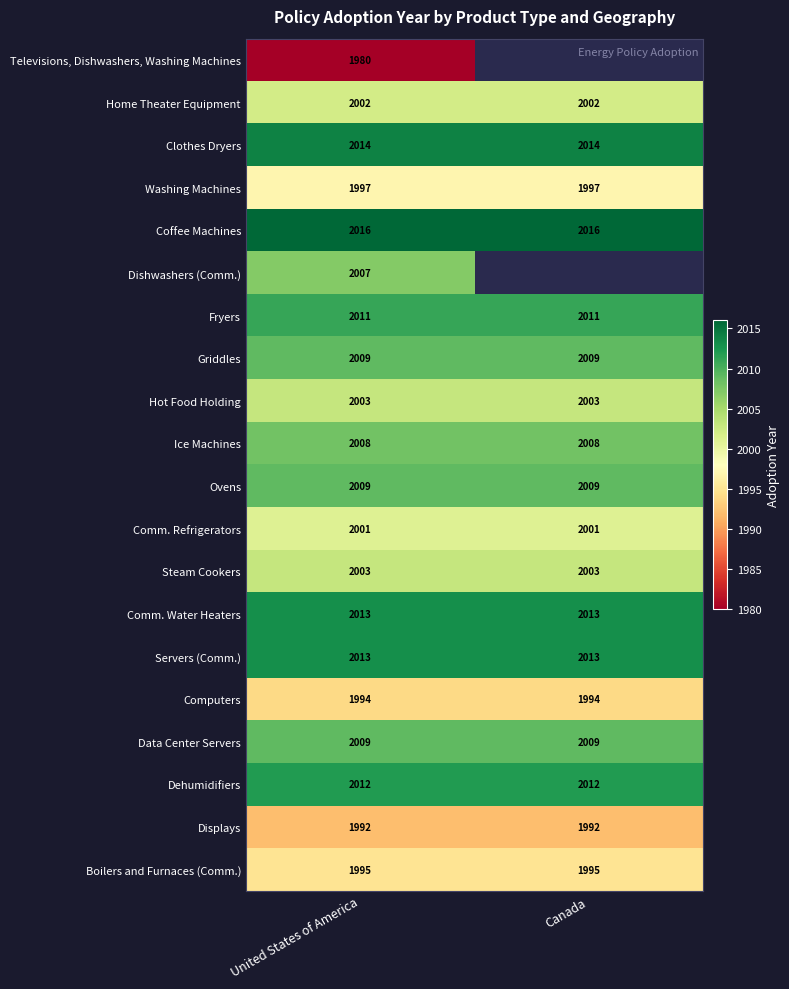

What is the lowest value of the Clothes Dryers series?

2014